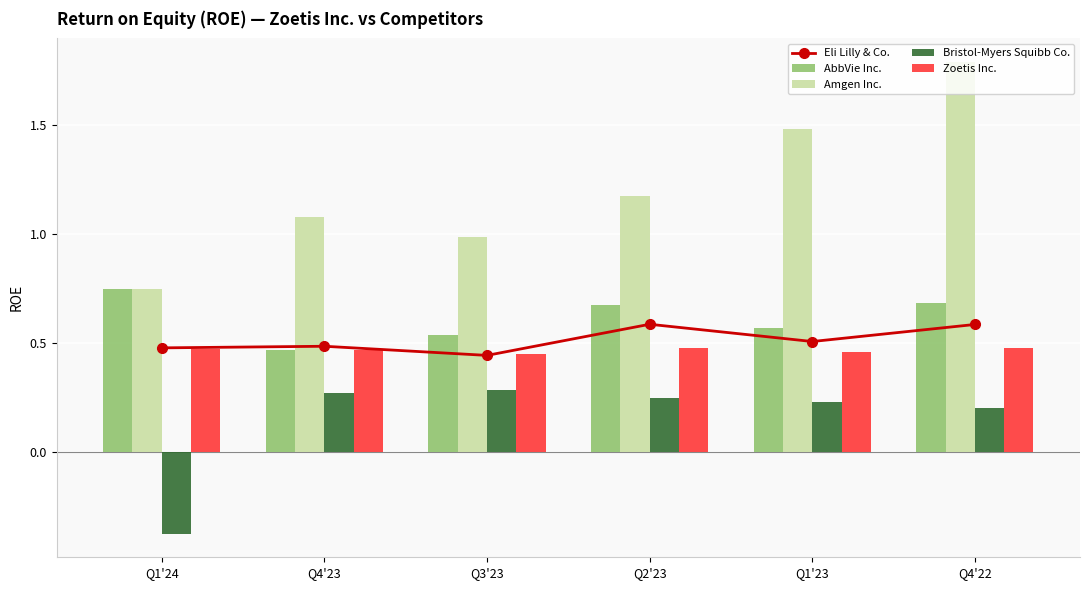

Which series changed the most between Q1'24 and Q1'23?

Amgen Inc.